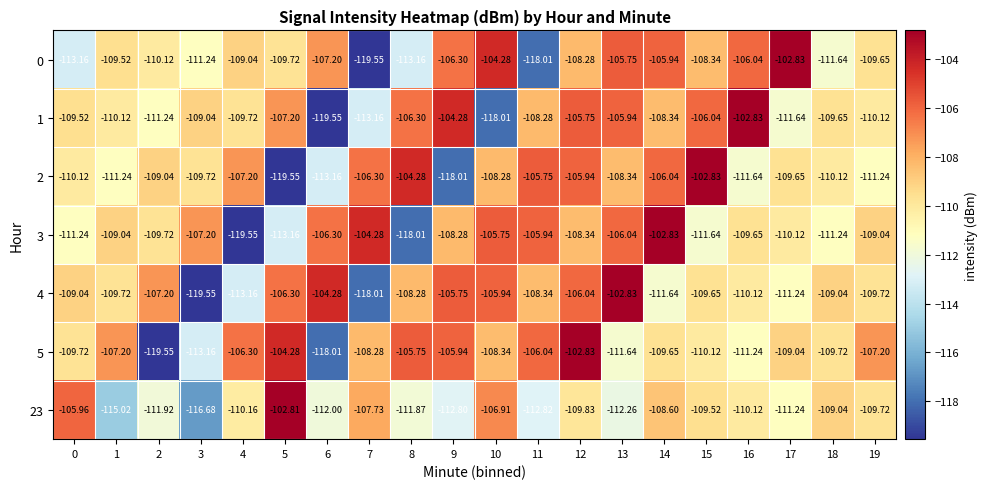

Is the value of 1 at 7 greater than the value of 5 at 19?

No